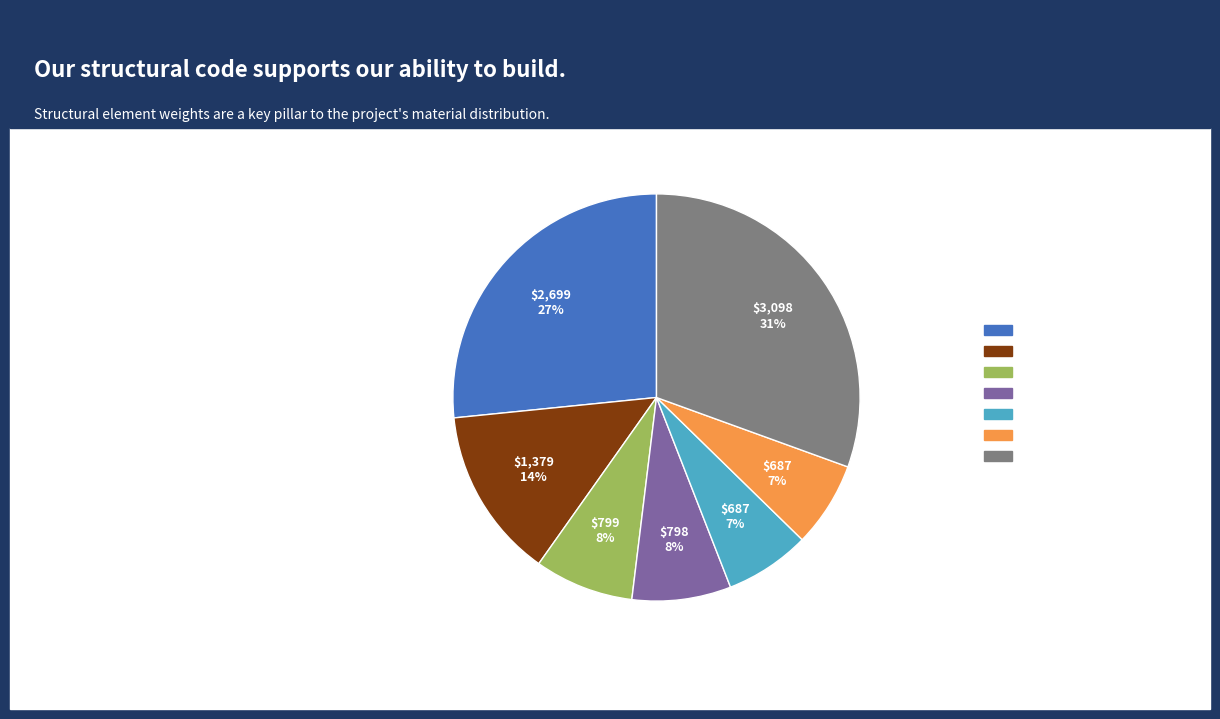

To the nearest percent, what is the difference between the largest and smallest slice percentages?

24%